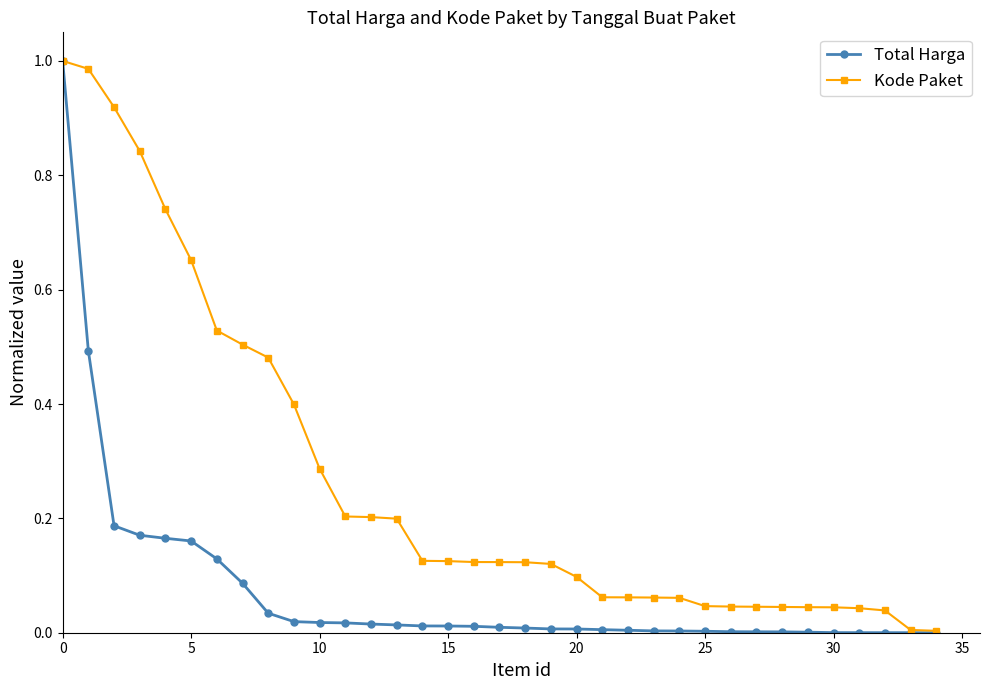

Which series has the largest total across all categories?

Kode Paket